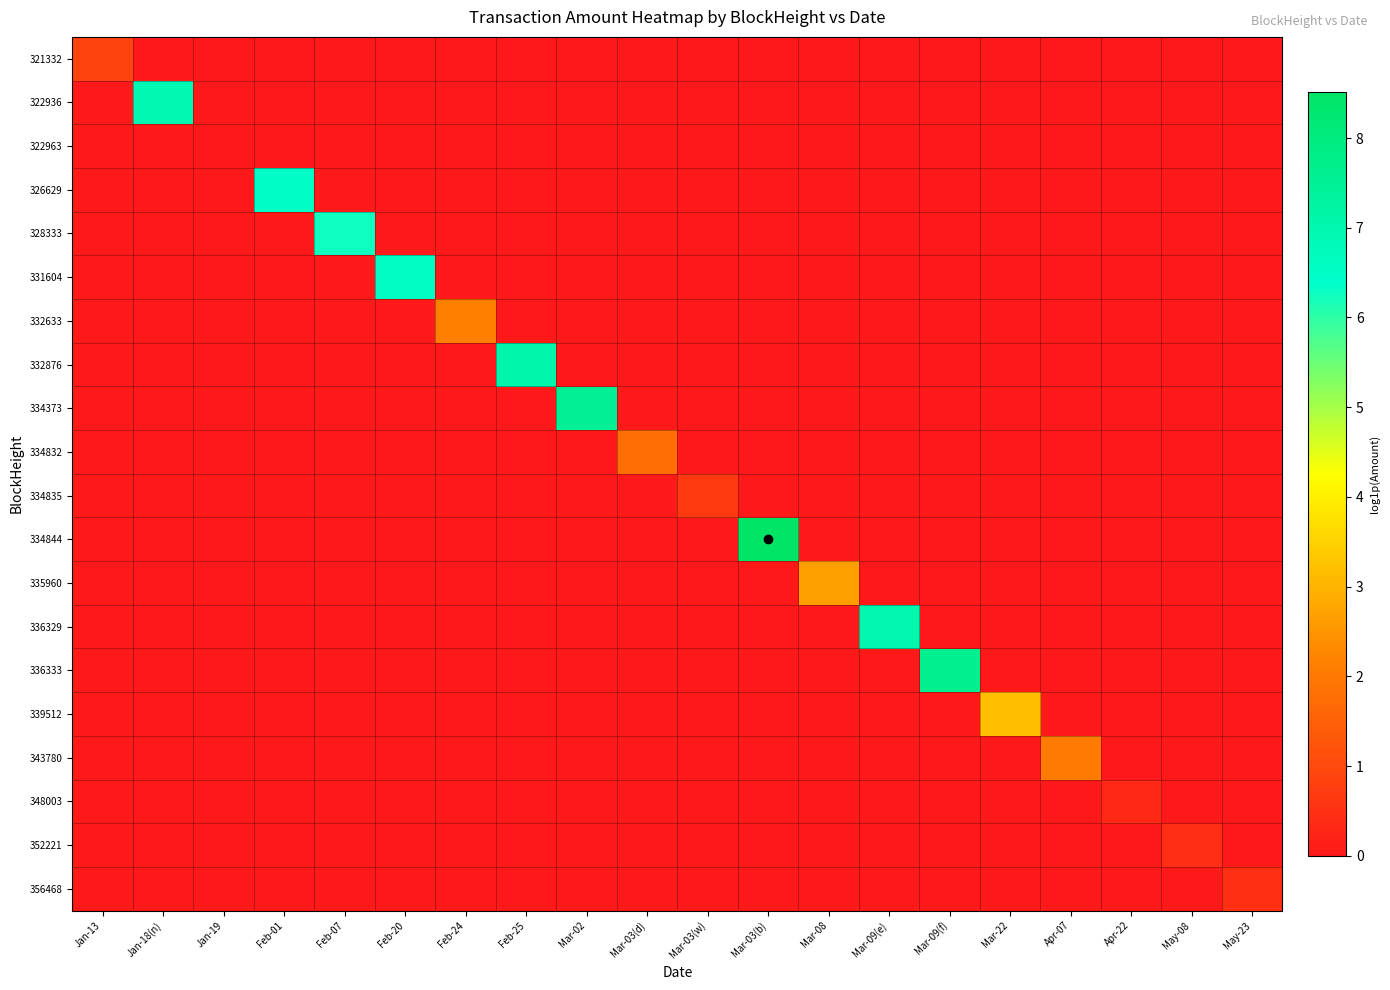

Between Mar-22 and Jan-18(n), which is larger?

Mar-22